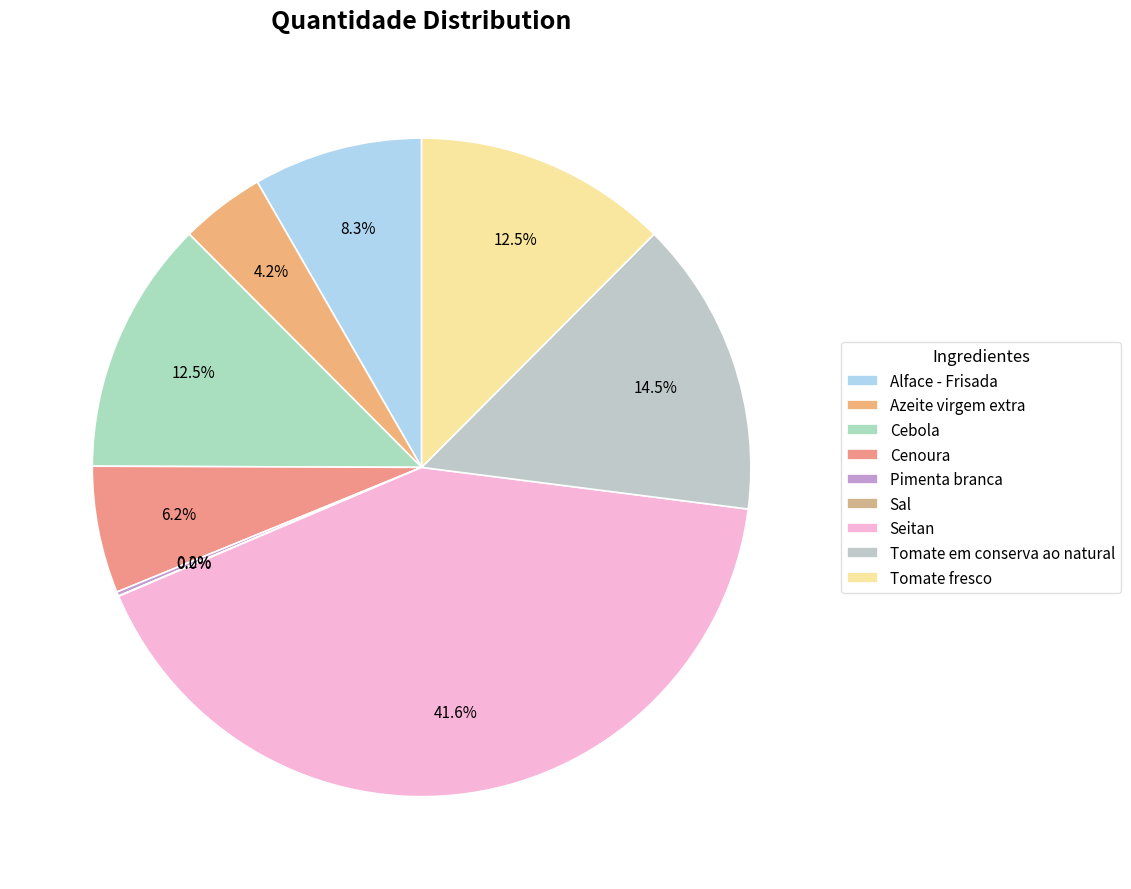

Which slice is the largest?

Seitan